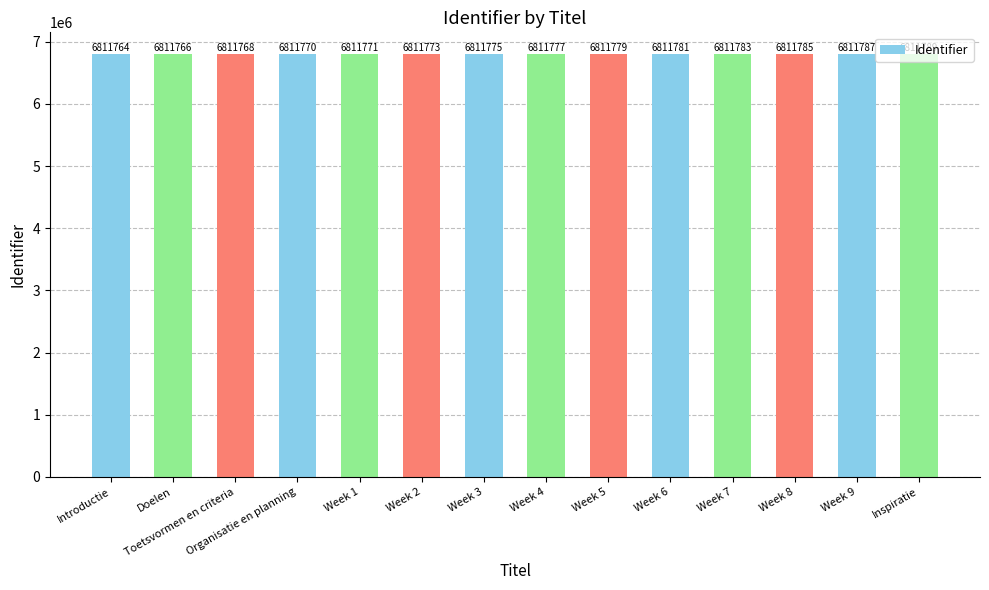

What is the greatest value displayed?

6811789